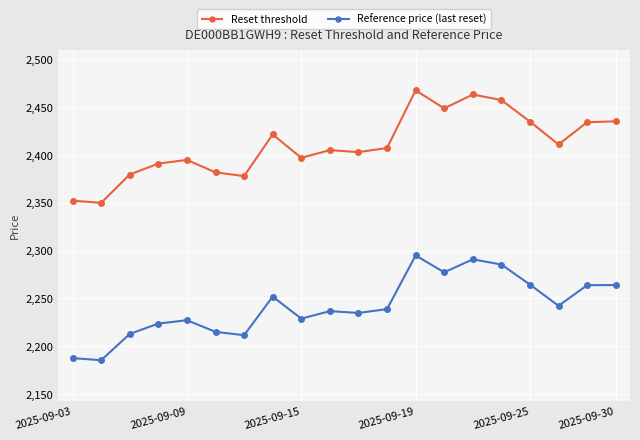

What is the value of the Reference price (last reset) point at the 5th from the left?

2227.2